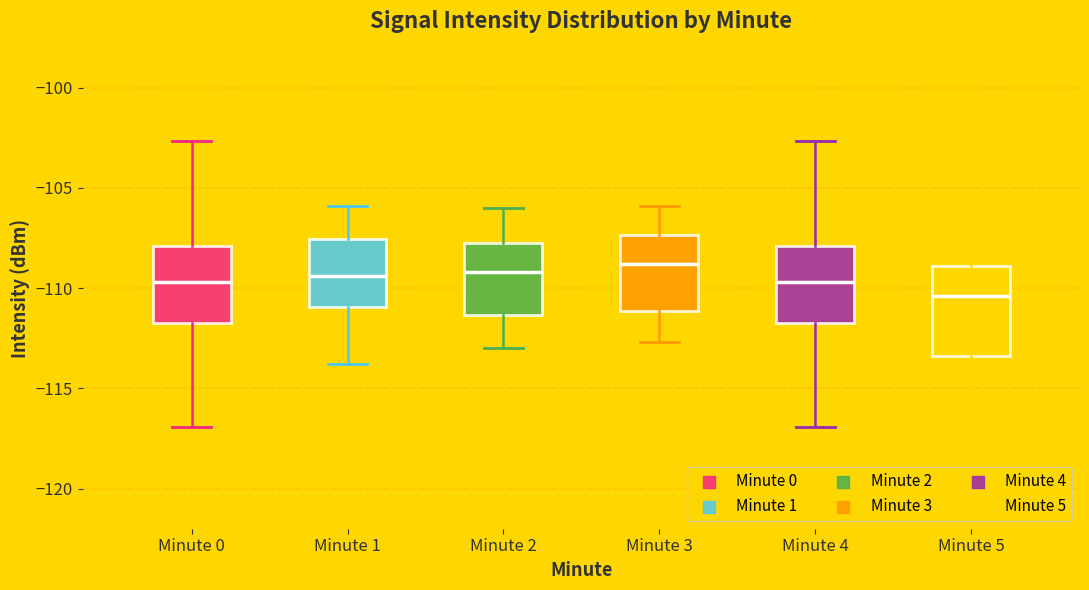

Comparing the boxes themselves (not the whiskers), which one is the tallest?

Minute 5